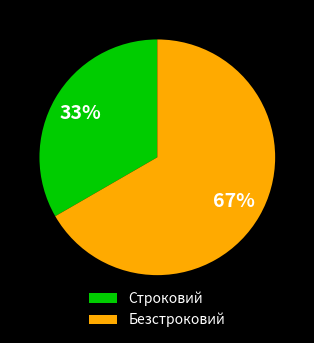

To the nearest percent, what is the average slice percentage?

50%